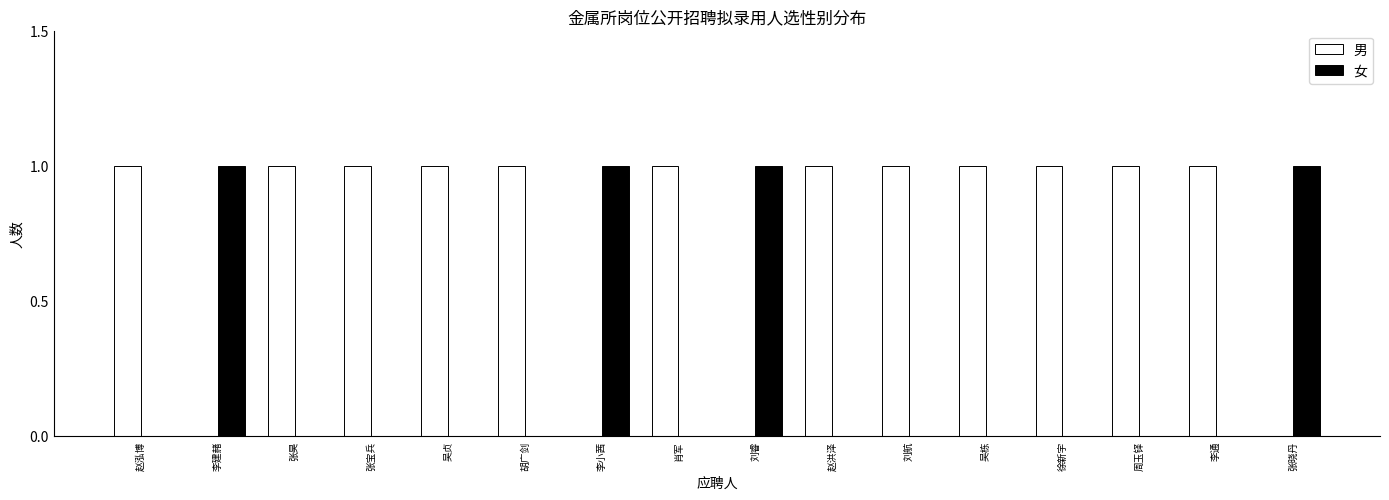

Which series has the largest total across all categories?

男